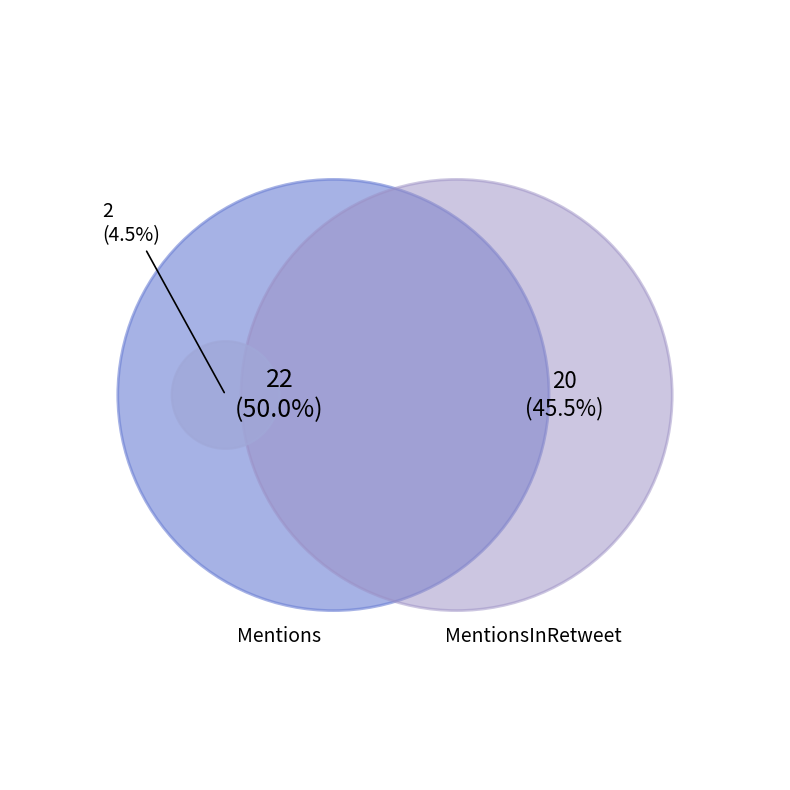

What percentage is the MentionsInRetweet slice, to the nearest percent?

45%